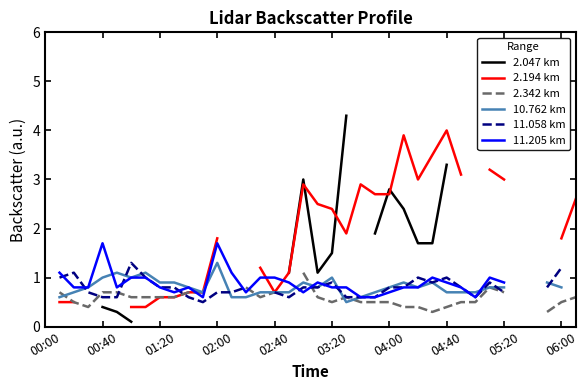

At which category is the sum across all series the highest?

04:40